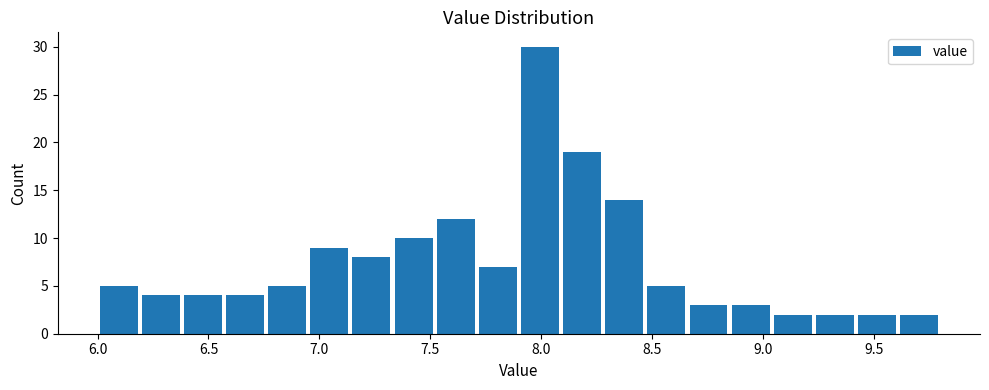

Read against the x-axis, roughly where is the centre of the tallest bar?

8.00